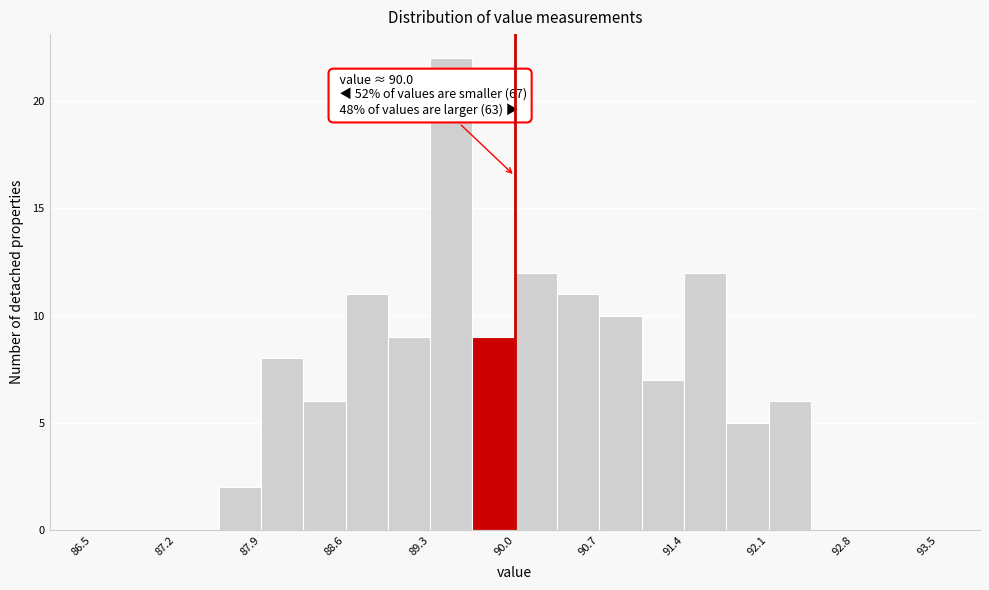

Around what value on the x-axis is the tallest bar? Give the approximate position of its centre, as read against the axis.

89.5